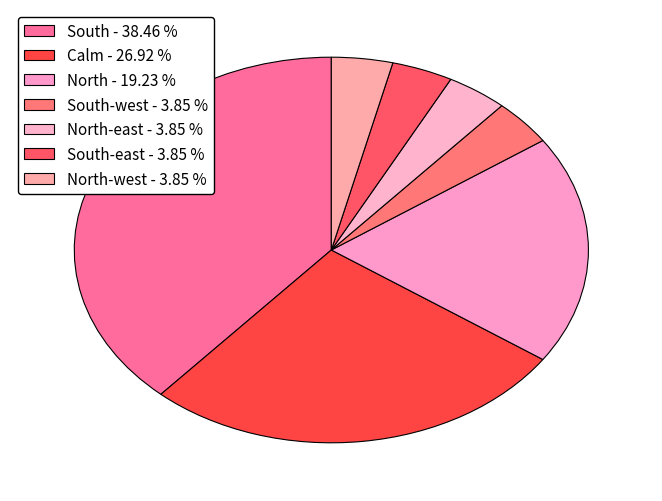

How many segments does this pie chart have?

7